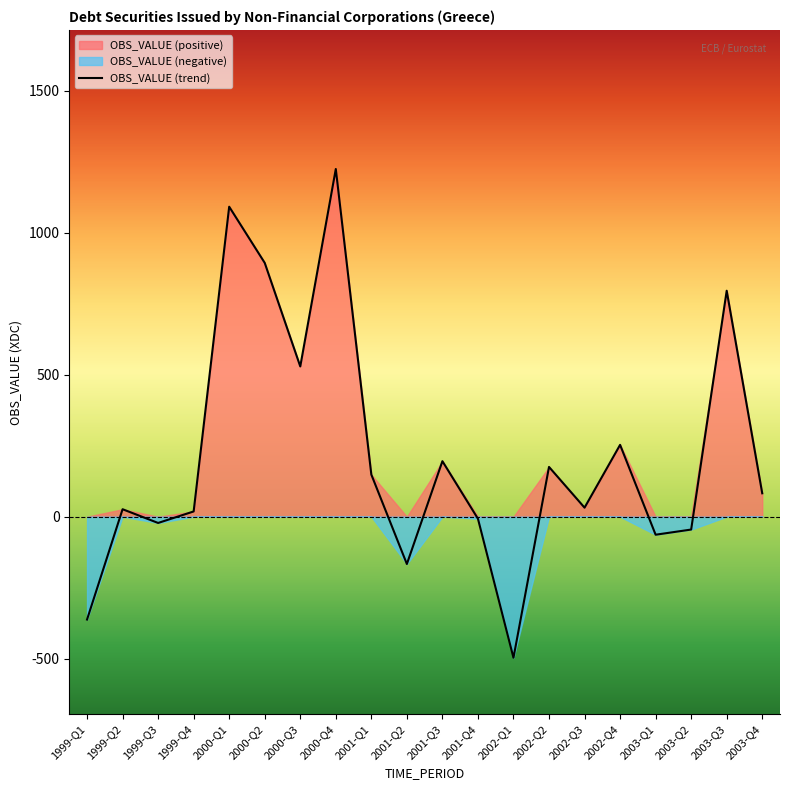

At which category does the data reach its first local peak?

1999-Q2